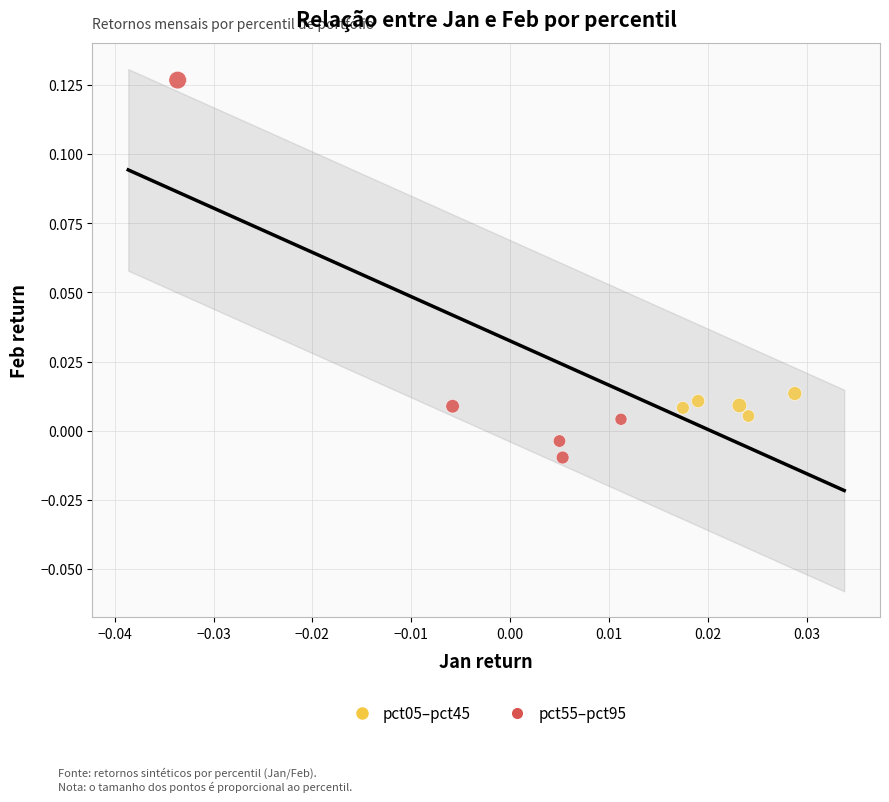

Which series has the widest spread of Y values?

pct55–pct95